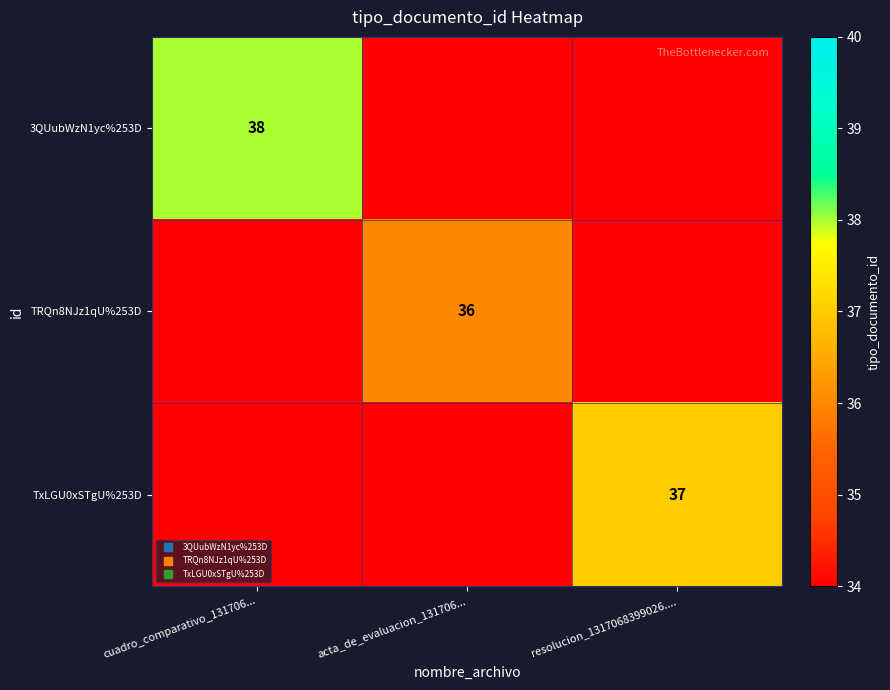

True or false: TRQn8NJz1qU%253D has a value of -19 at resolucion_1317068399026.....

False